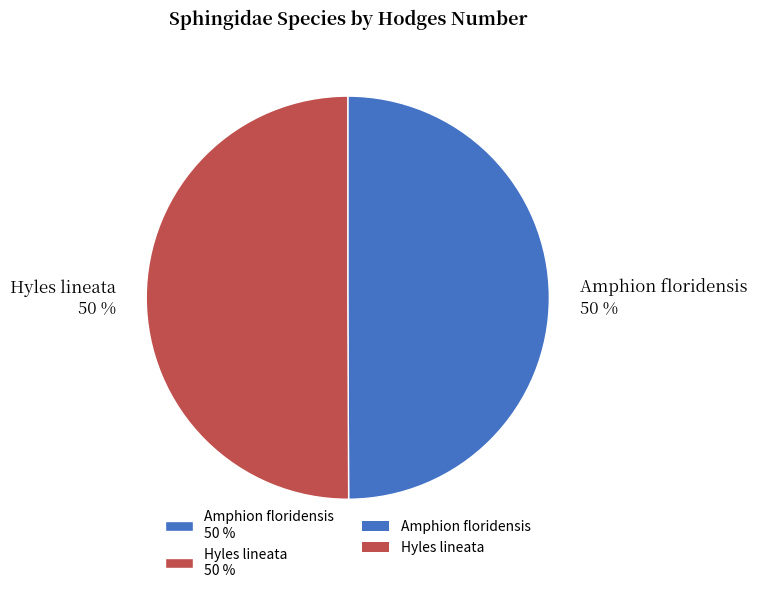

To the nearest percent, what is the combined percentage of Amphion floridensis and Hyles lineata?

100%